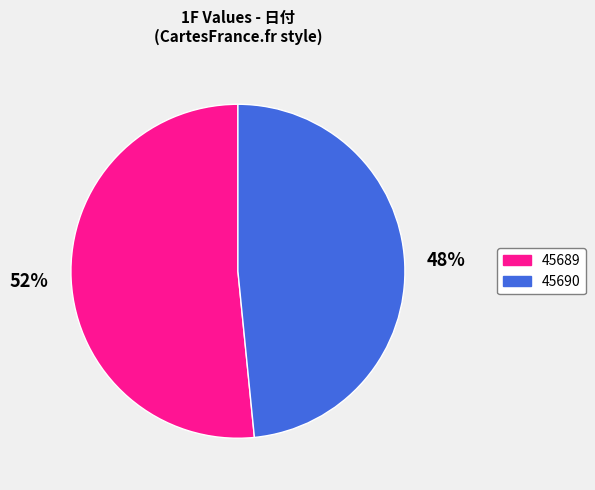

Does any single category account for the majority?

Yes